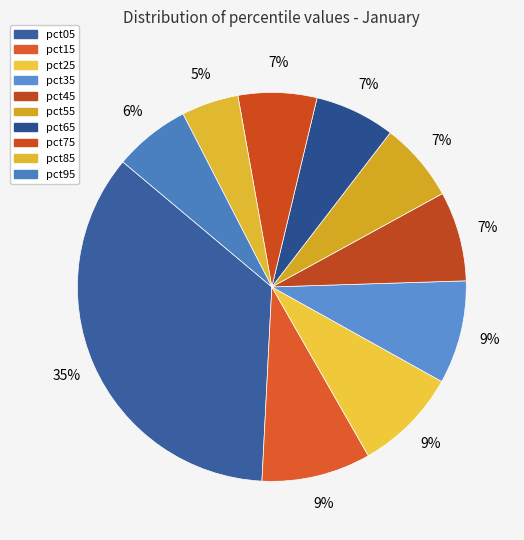

Which category has the biggest portion of the pie?

pct05